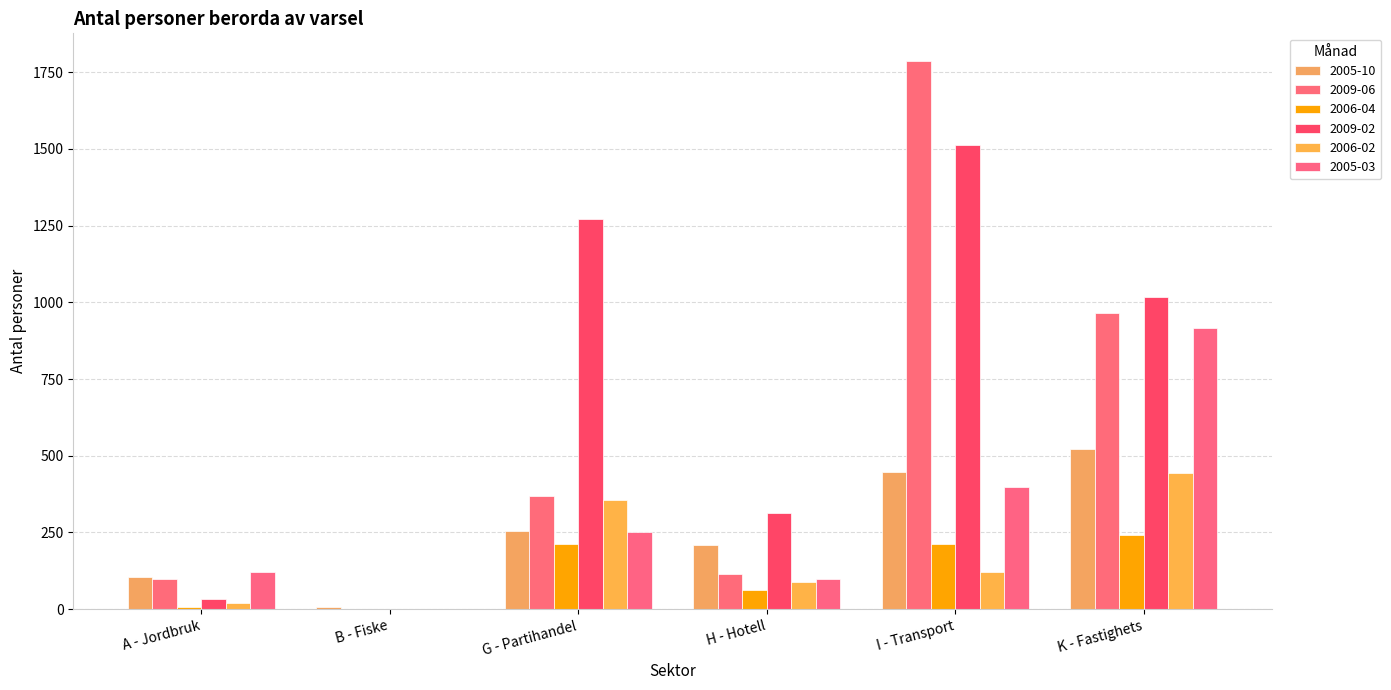

Does the chart contain stacked bars?

No